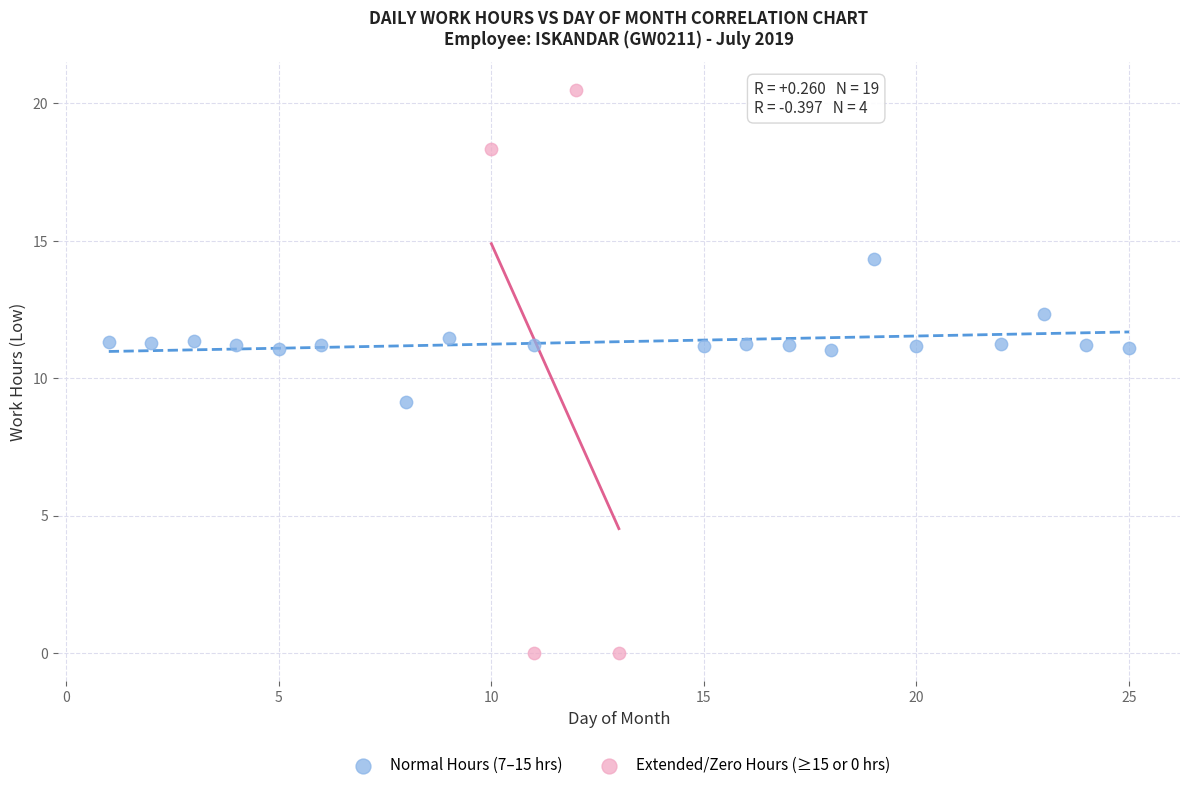

Which series reaches the minimum Y coordinate?

Extended/Zero Hours (≥15 or 0 hrs)